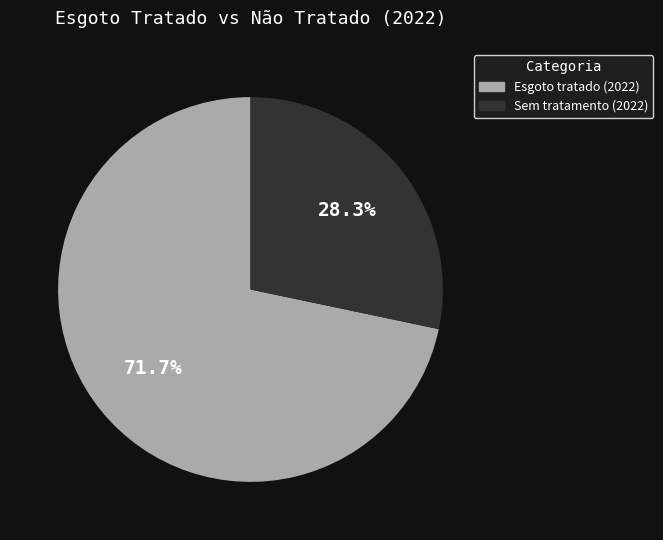

How many slices are in this pie chart?

2